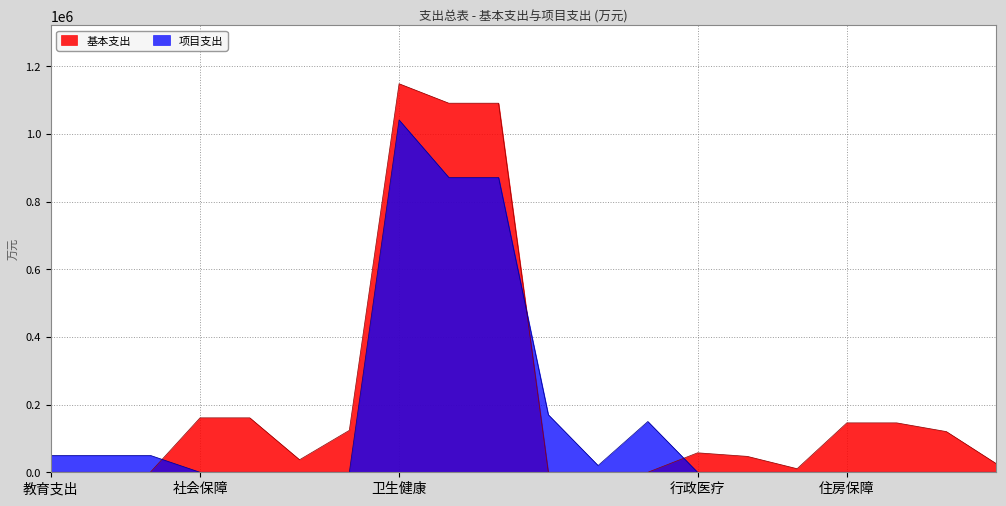

Which series has the largest range (max minus min)?

基本支出